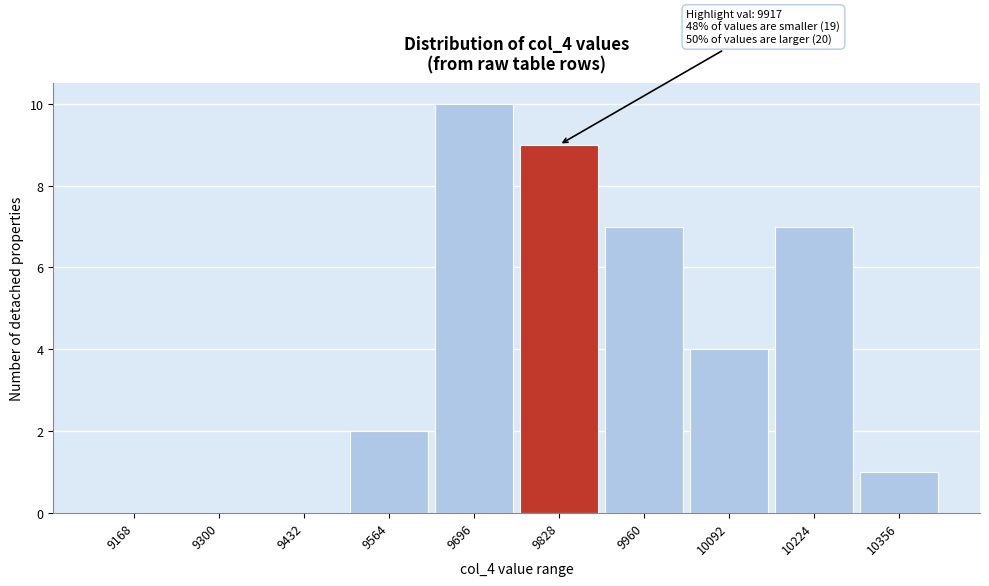

Reading left to right, what are all the values shown in this chart?

9168=0	9300=0	9432=0	9564=2	9696=10	9828=9	9960=7	10092=4	10224=7	10356=1